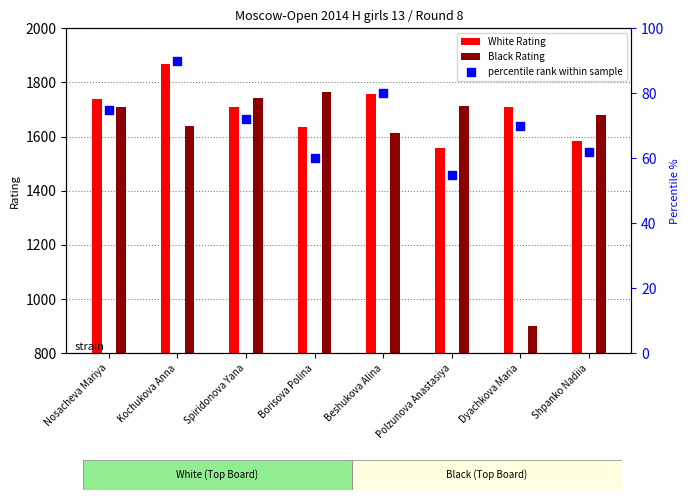

Which has a higher value, Shpanko Nadiia or Beshukova Alina?

Beshukova Alina